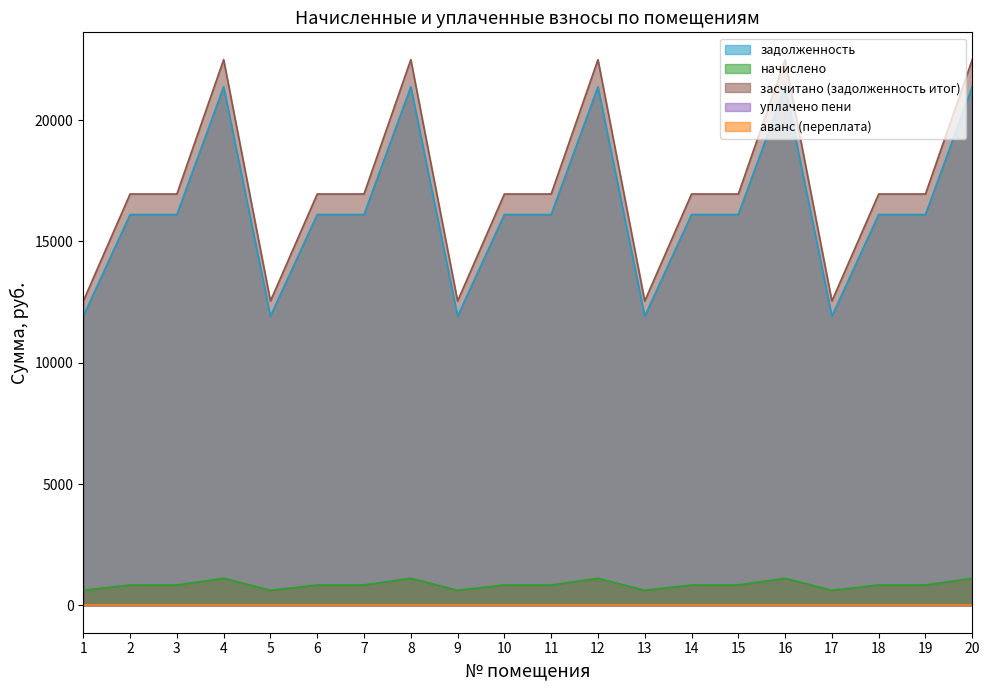

How many values in the начислено series exceed 843?

15